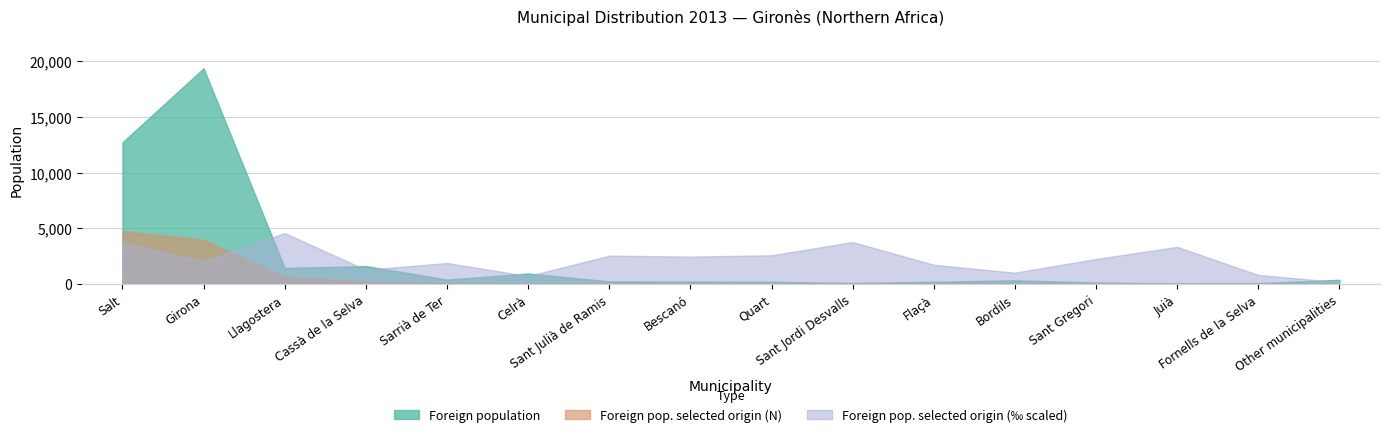

At which category does Foreign pop. selected origin (‰) reach its first local peak?

Llagostera